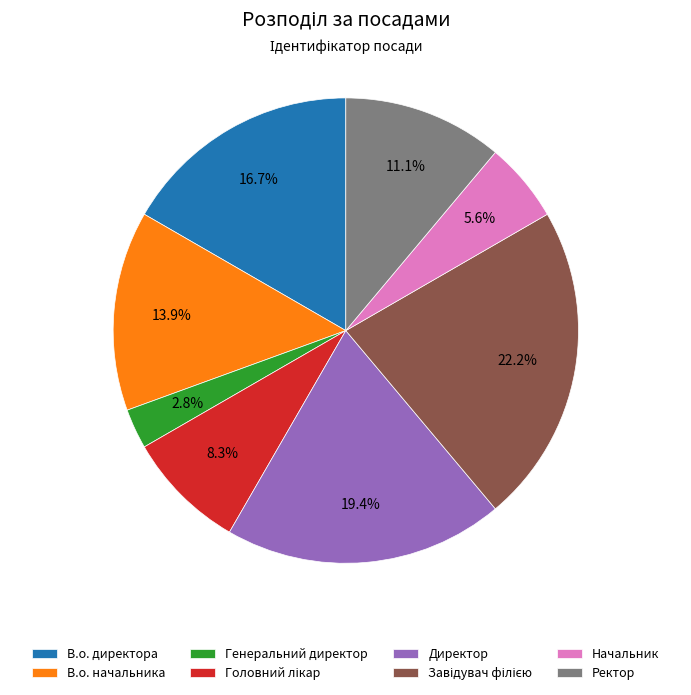

Is there a majority slice in this chart?

No